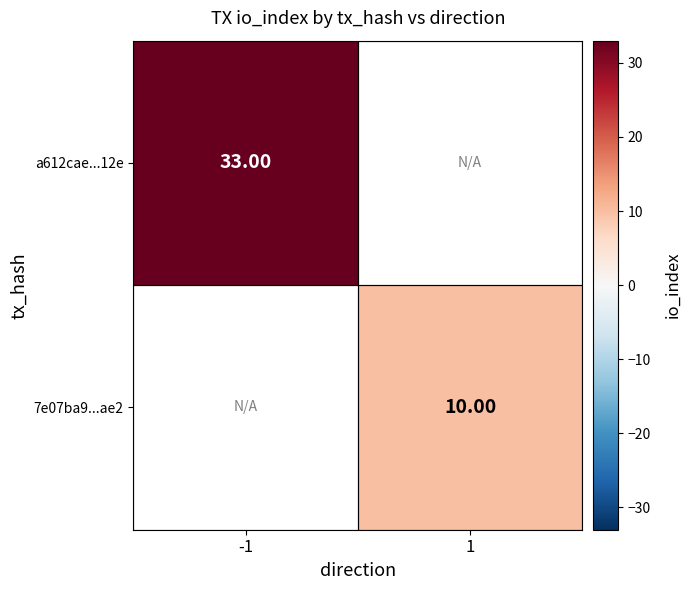

Count the number of categories in the chart.

2